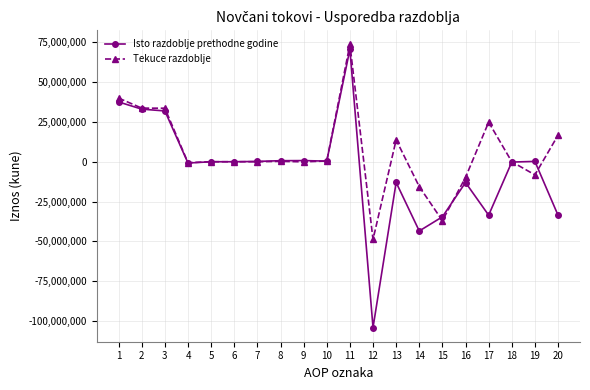

True or false: Tekuce razdoblje has a value of 33666108 at 2.

True